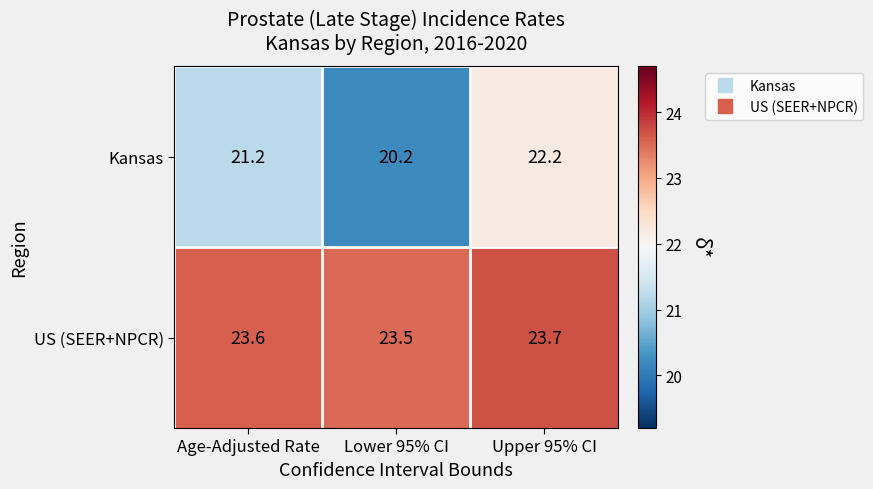

How many US (SEER+NPCR) values are between 23 and 24?

3